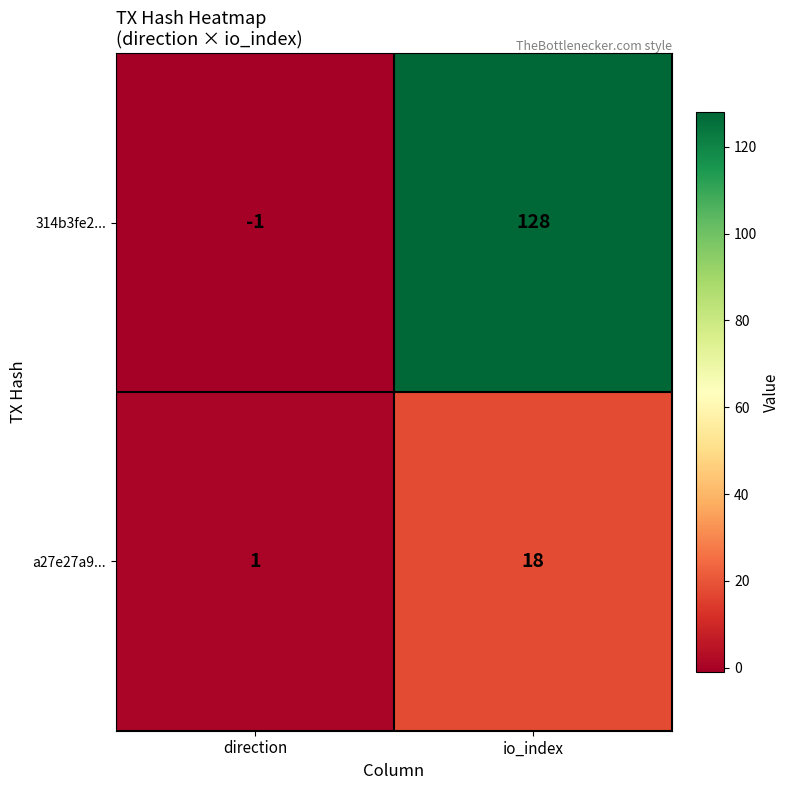

Reading left to right, list all the values displayed in this chart.

314b3fe2...: direction=-1	io_index=128
a27e27a9...: direction=1	io_index=18